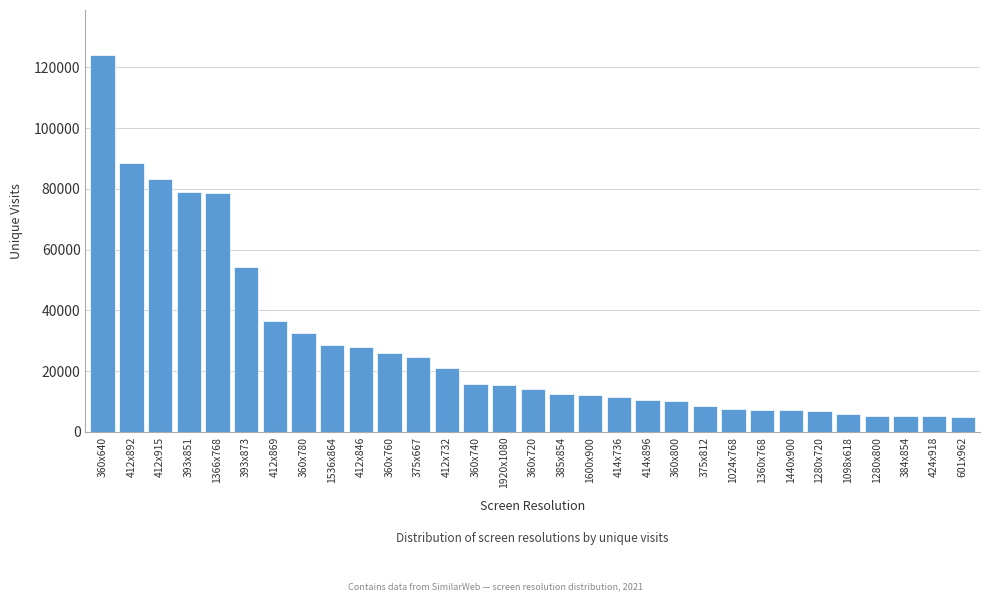

Is it true that the value at 1366x768 is 78671?

True